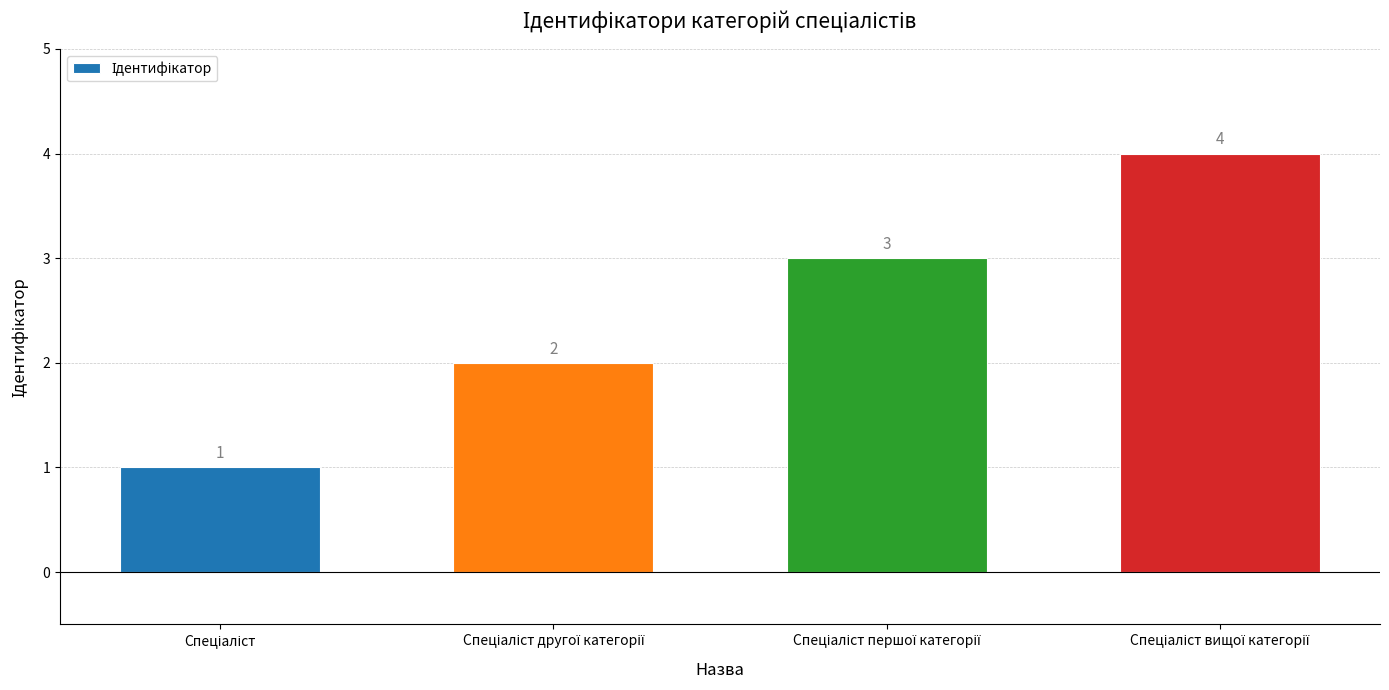

What is the sum of all values?

10